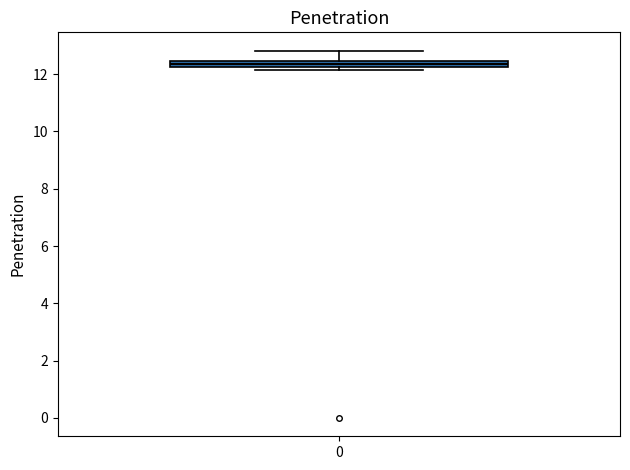

Where does the upper whisker of the box at x = 0 end on the y-axis? The values are not printed on the chart, so give them approximately, as read against the axis.

12.8